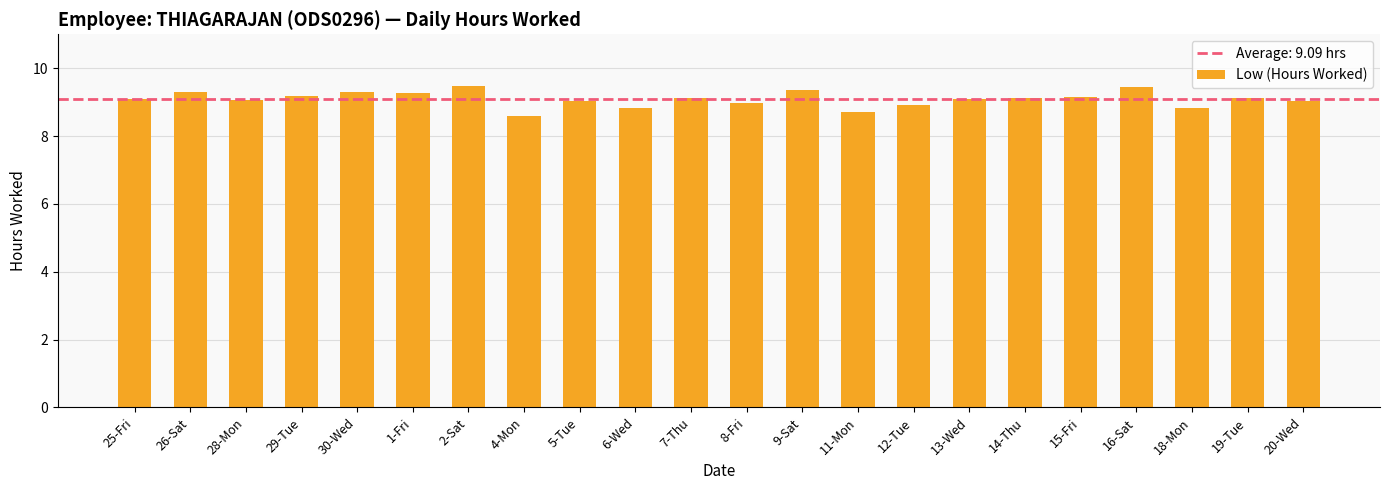

Is it true that the value at 15-Fri is 9.1?

True